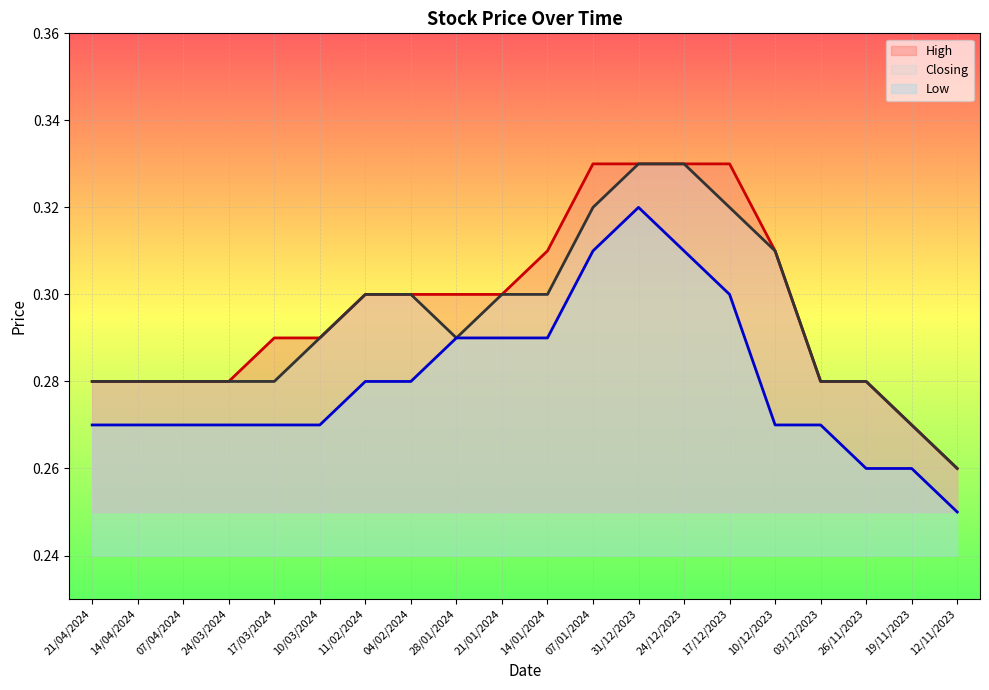

True or false: Closing and High cross at least once.

False